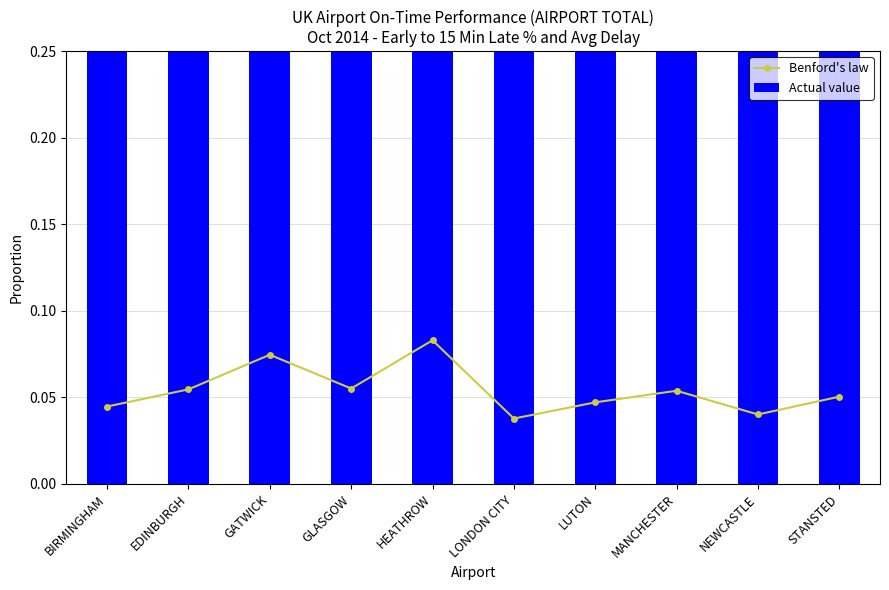

What is the sum of all Benford's law values?

0.5